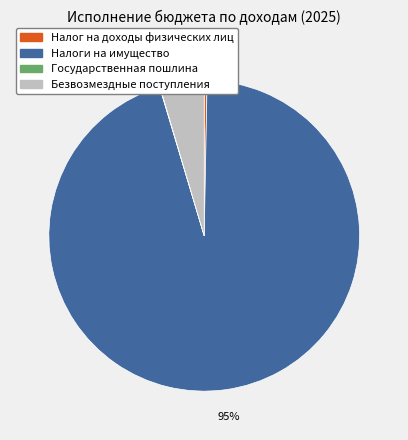

To the nearest percent, what is the difference between the Налоги на имущество and Налог на доходы физических лиц slice percentages?

95%